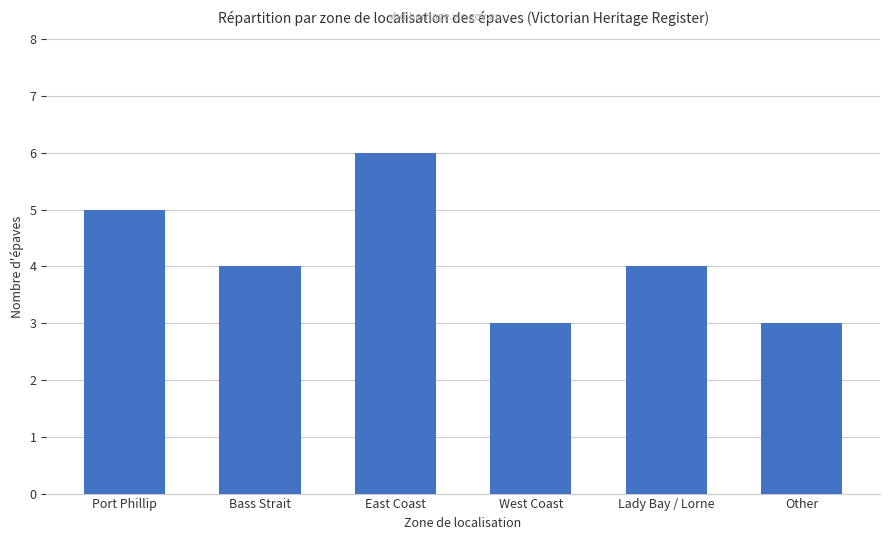

Are the bars horizontal?

No